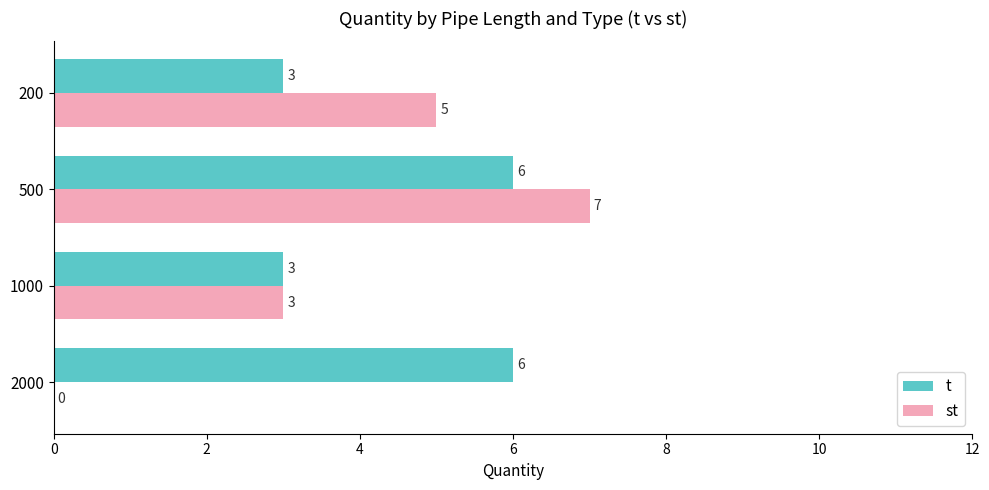

Where is st nearest to the value 3?

1000